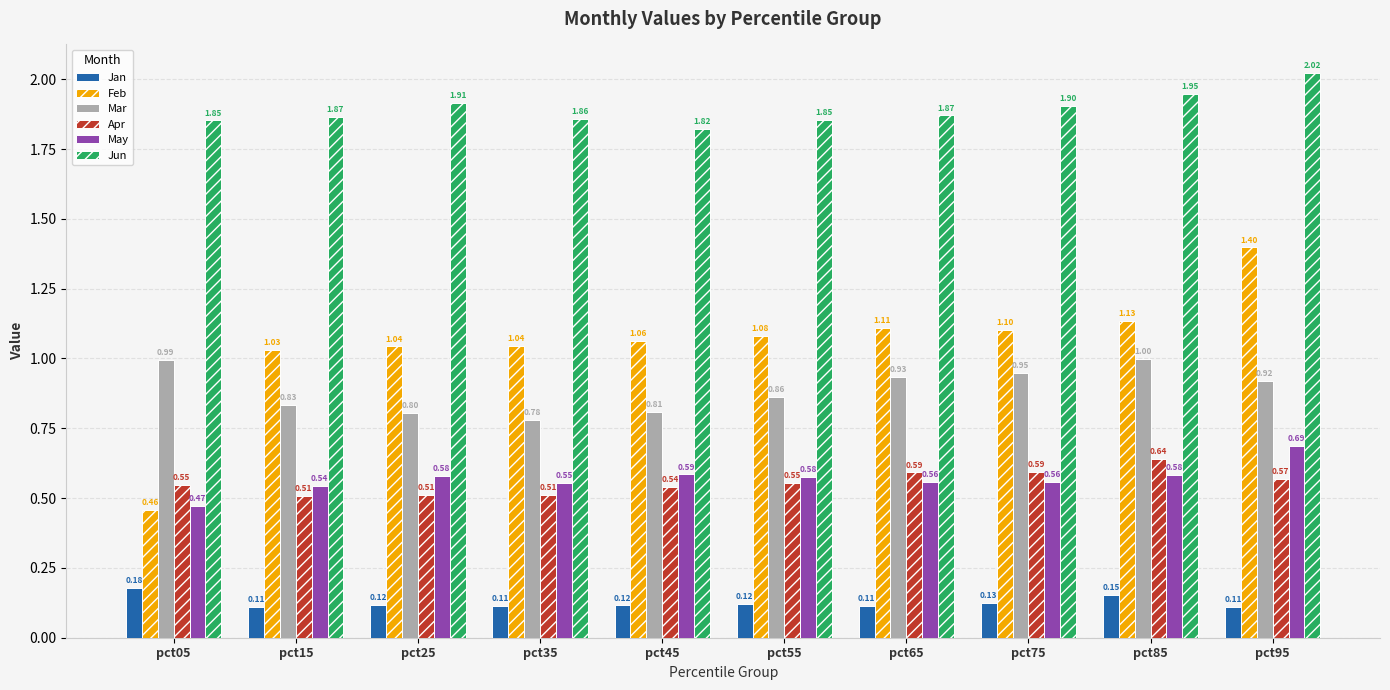

Which series has the widest spread of values?

Feb